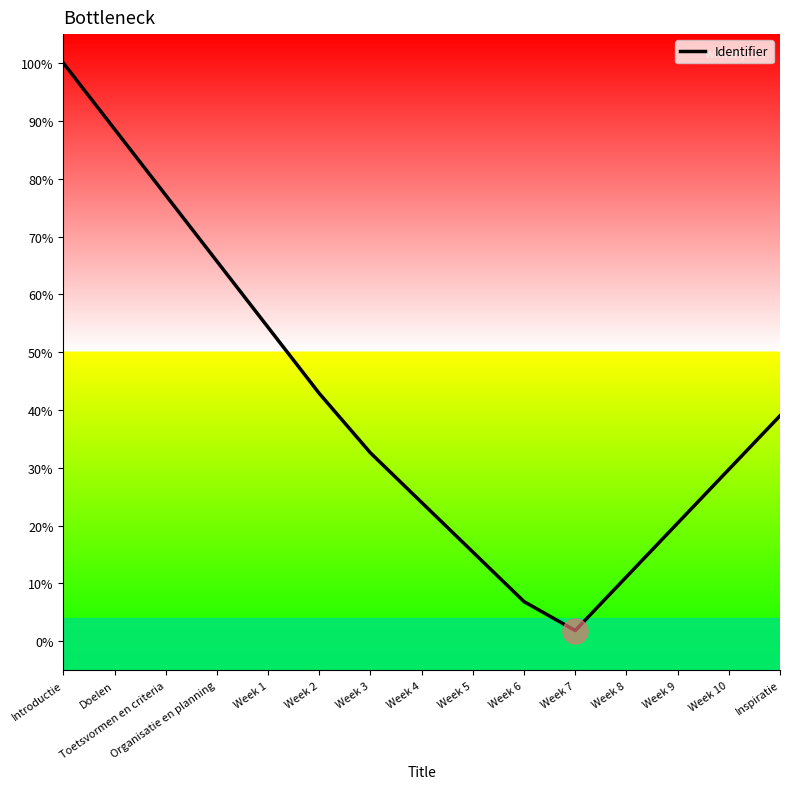

Reading right to left, transcribe all the data shown in this chart.

39.0	29.7	20.4	11.1	1.9	6.9	15.4	24.0	32.6	42.9	54.3	65.7	77.1	88.6	100.0